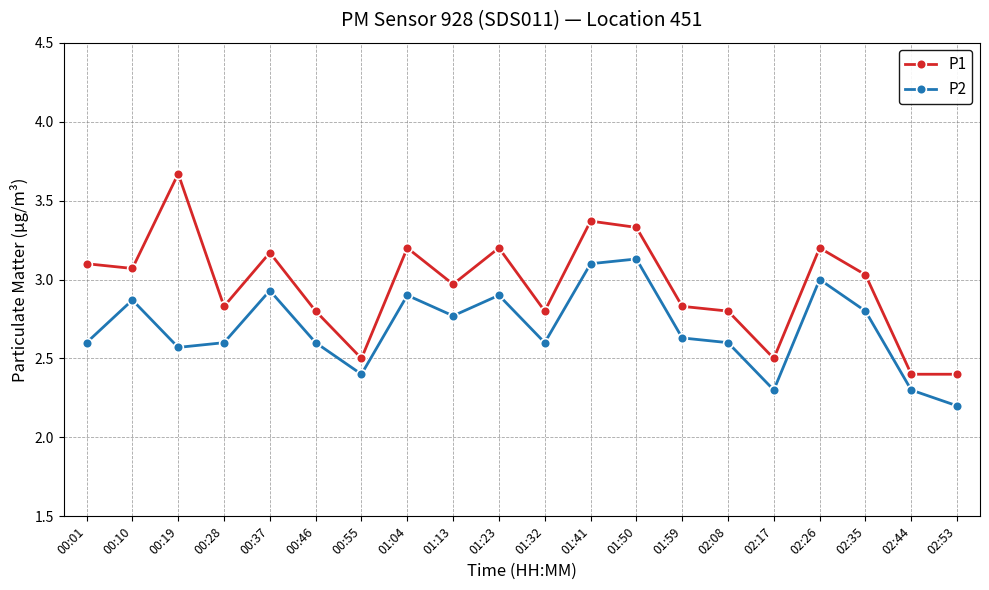

At how many categories does at least one series exceed 2?

20